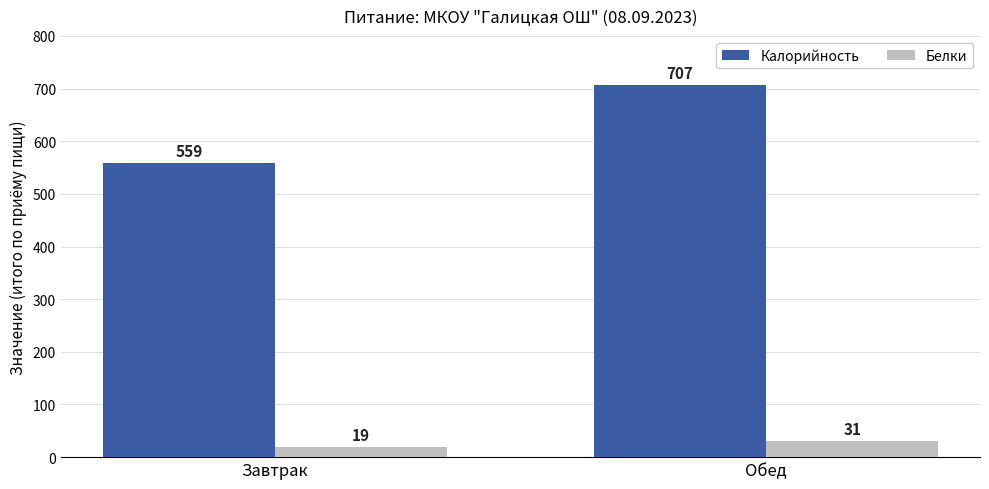

Is it true that Белки equals 31 at Обед?

True